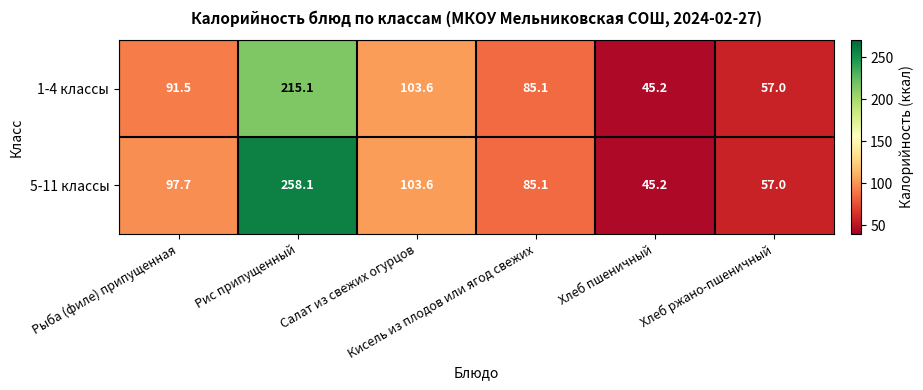

What is the difference between the highest and lowest values at Рис припущенный?

43.0